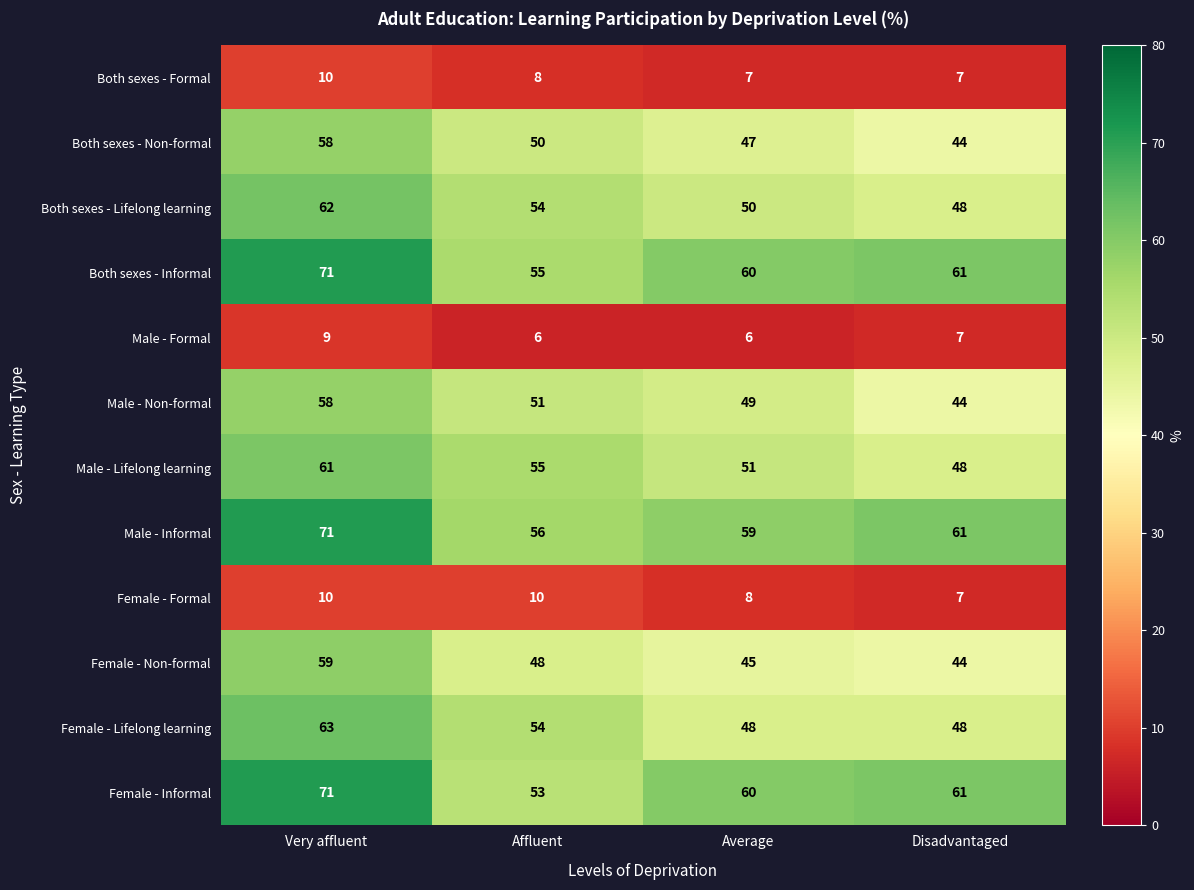

What is the difference between the maximum and minimum values in the Female - Formal series?

3